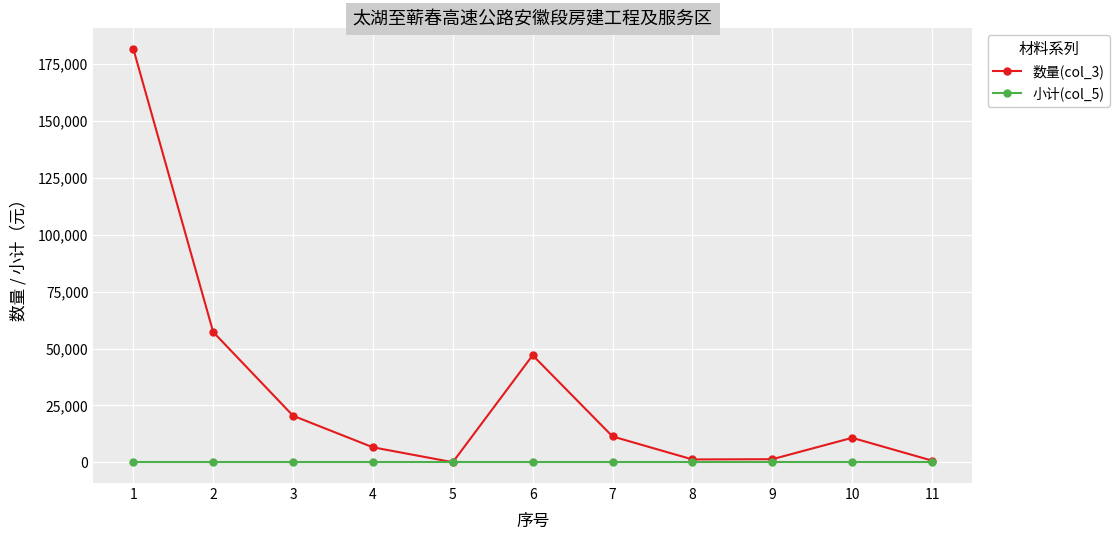

In 数量(col_3), how many points are higher than both neighbors (excluding endpoints)?

2